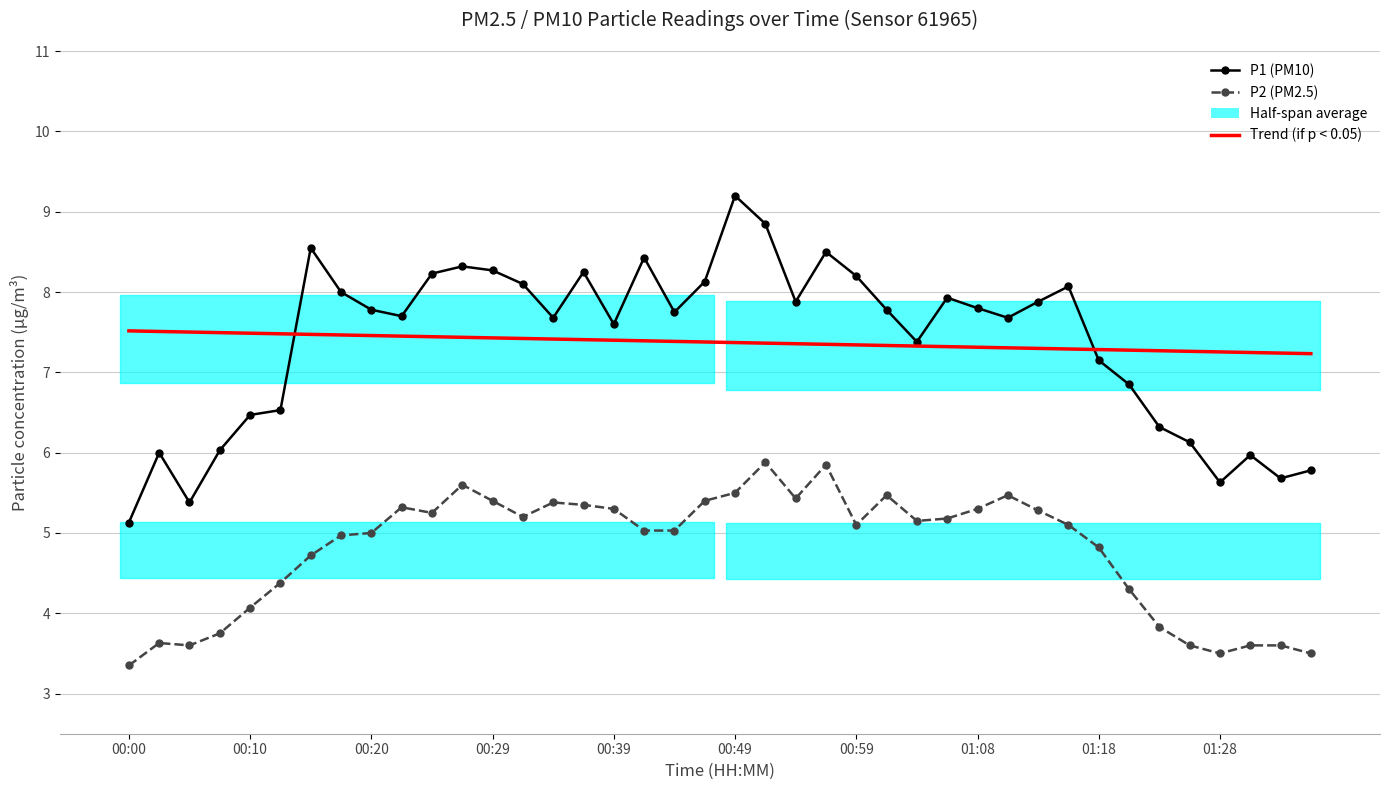

At which category is the sum across all series the highest?

21